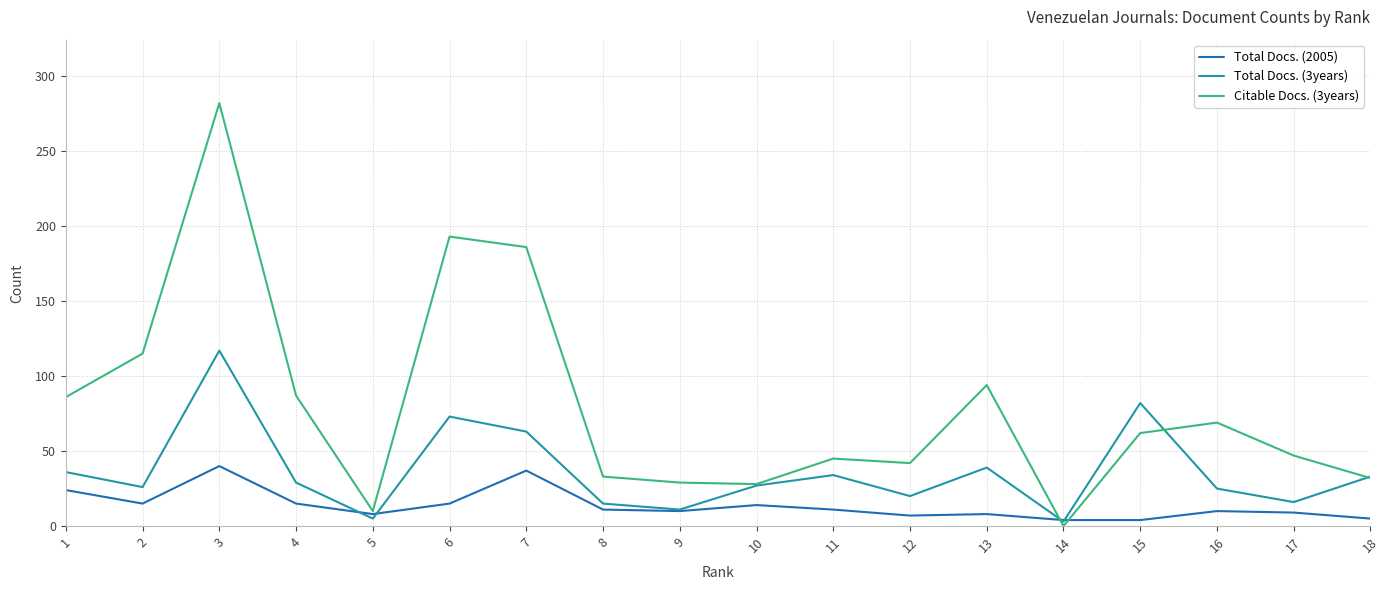

Which series has the widest spread of values?

Citable Docs. (3years)